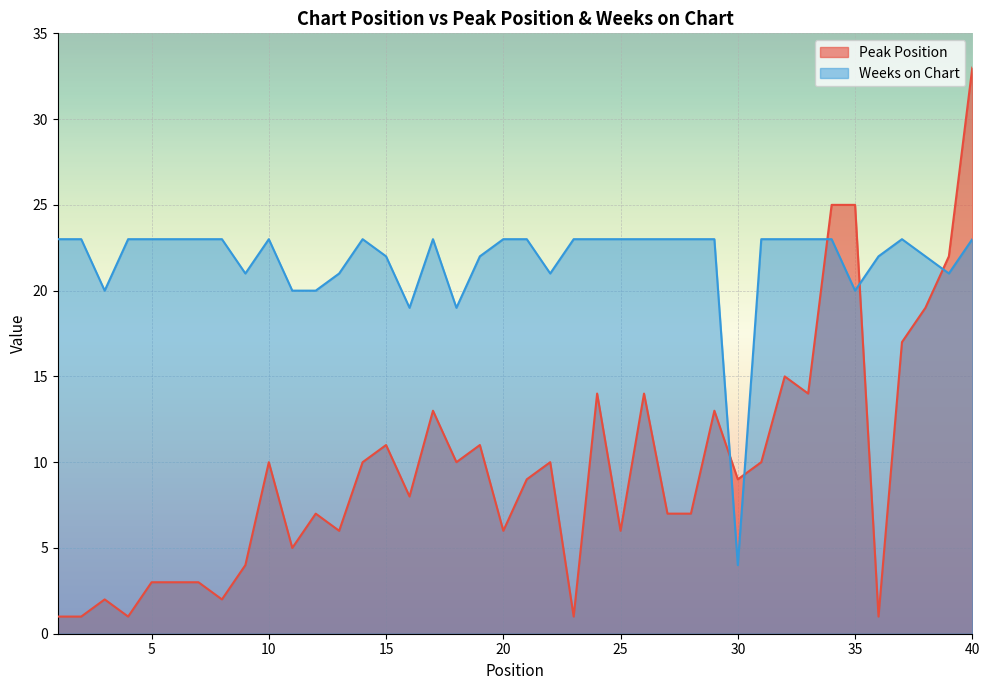

Where is the first local minimum for Weeks on Chart?

3